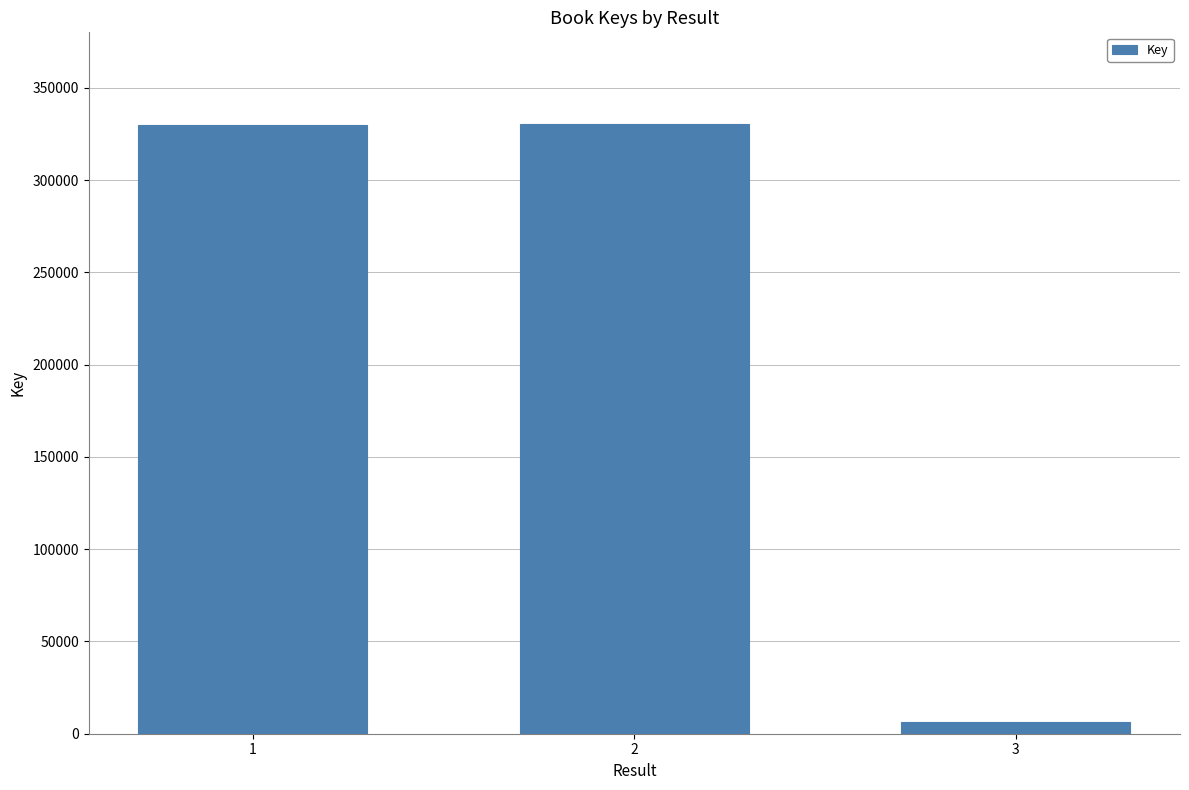

The value at 1 is 329922. True or false?

True